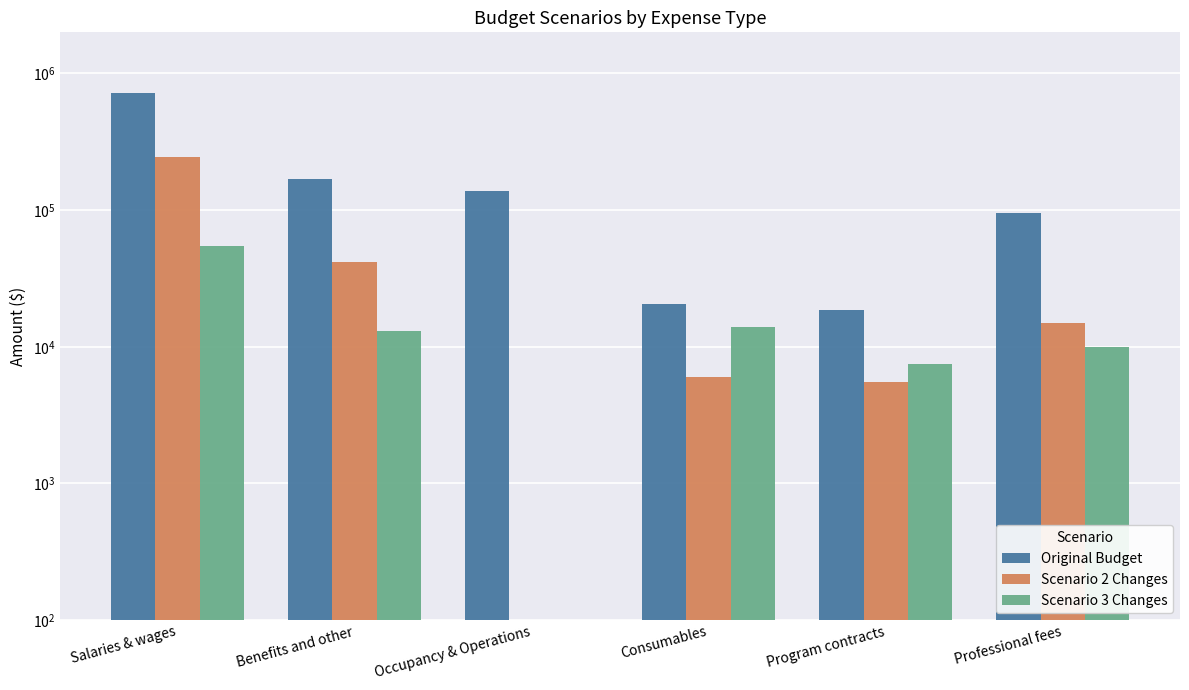

Reading right to left, what are all the values shown in this chart?

Original Budget: Professional fees=95000	Program contracts=18700	Consumables=20700	Occupancy & Operations=138100	Benefits and other=168042	Salaries & wages=719000
Scenario 2 Changes: Professional fees=15000	Program contracts=5500	Consumables=6000	Occupancy & Operations=0	Benefits and other=41458	Salaries & wages=244750
Scenario 3 Changes: Professional fees=10000	Program contracts=7500	Consumables=14000	Occupancy & Operations=0	Benefits and other=13118	Salaries & wages=55000